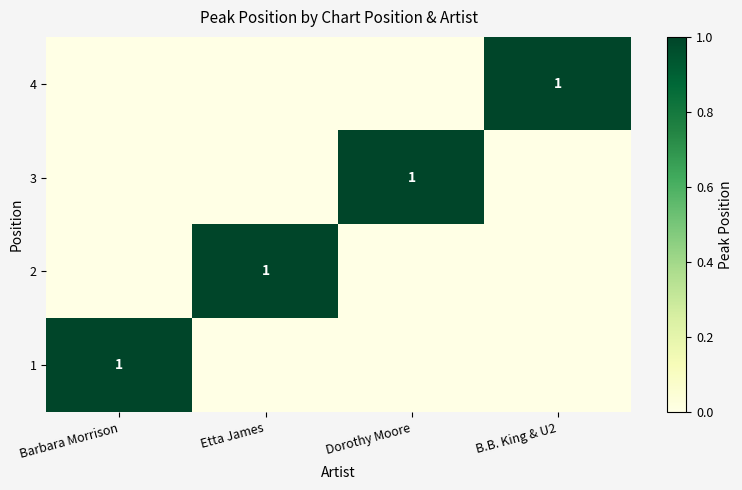

Between Etta James and B.B. King & U2, which is larger?

Etta James